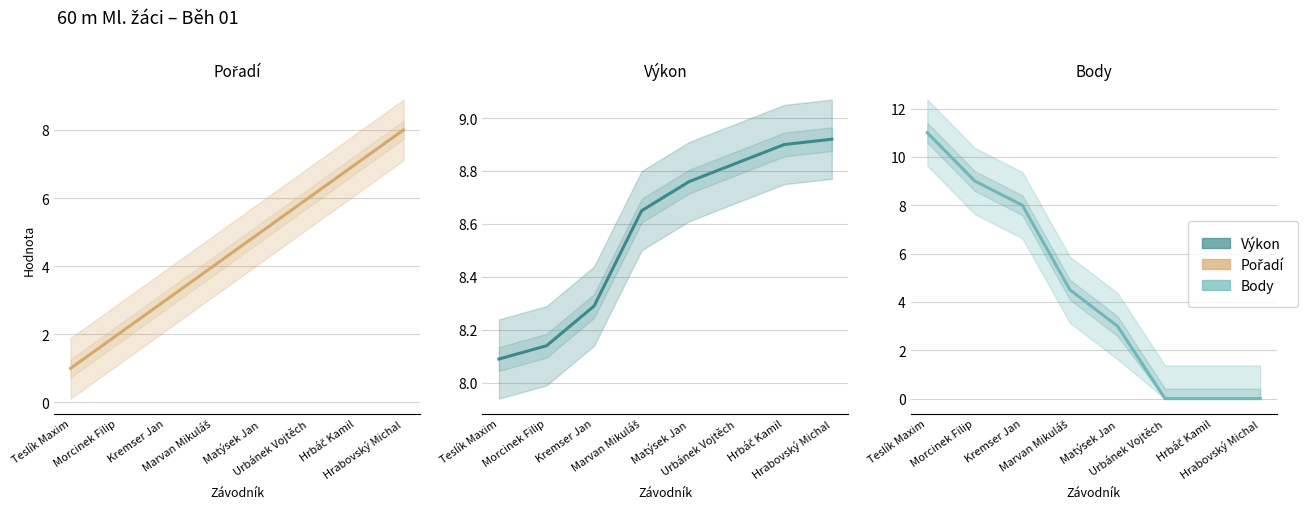

What is the difference between the maximum and minimum values in the Výkon series?

0.8